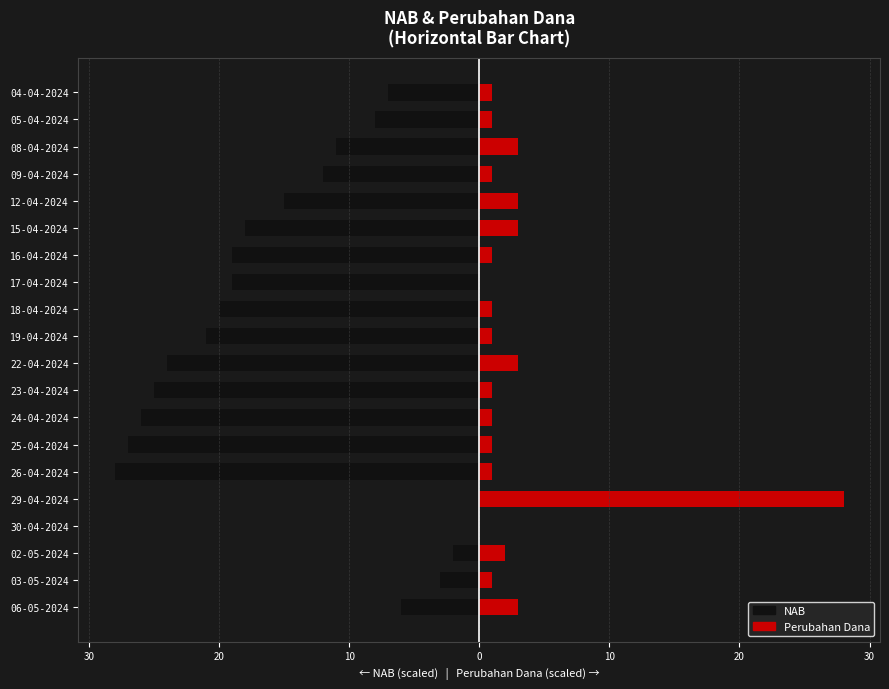

Are the bars grouped side by side (vs. stacked)?

Yes